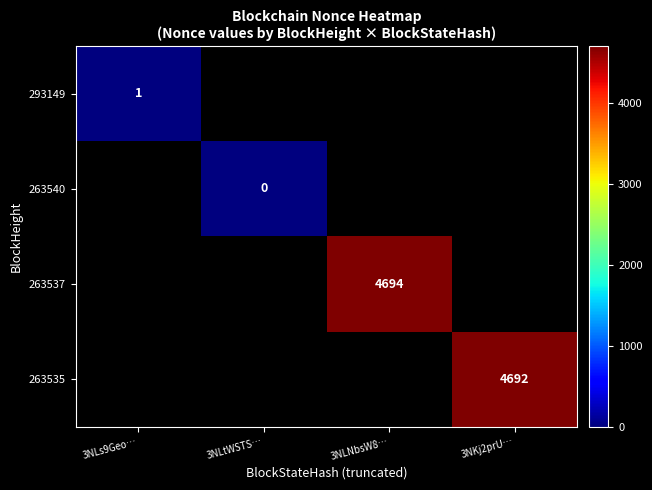

True or false: 293149 has a value of 1 at 3NLs9Geo….

True